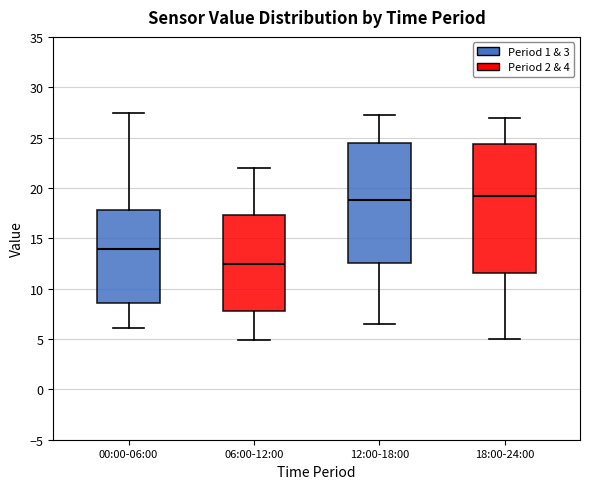

Where is the lower edge of the box for 00:00-06:00 on the y-axis? The values are not printed on the chart, so give them approximately, as read against the axis.

8.5